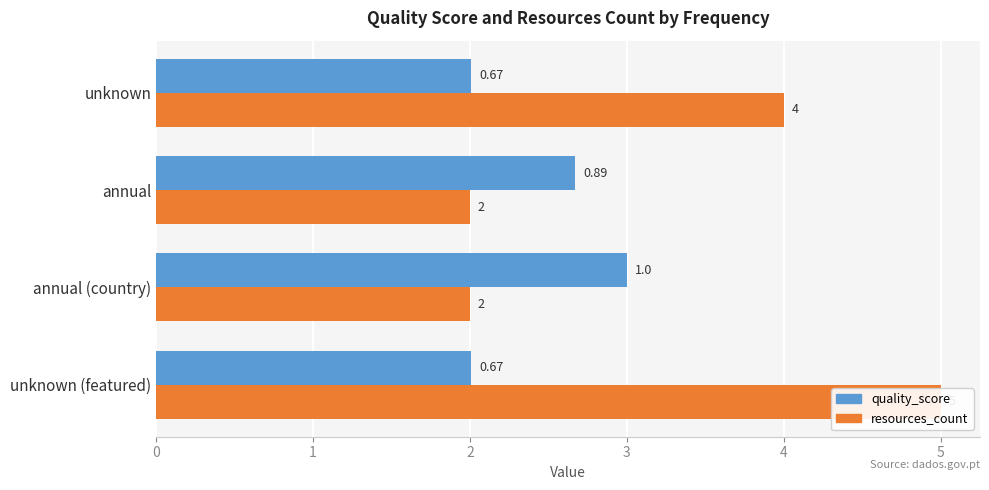

Which series has the largest total across all categories?

resources_count